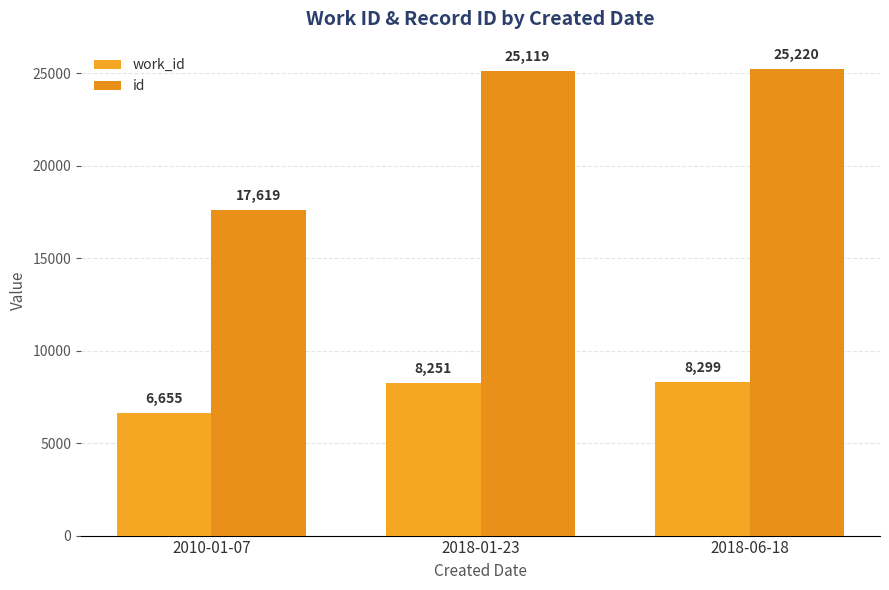

Reading left to right, list all the values displayed in this chart.

work_id: 2010-01-07=6655	2018-01-23=8251	2018-06-18=8299
id: 2010-01-07=17619	2018-01-23=25119	2018-06-18=25220